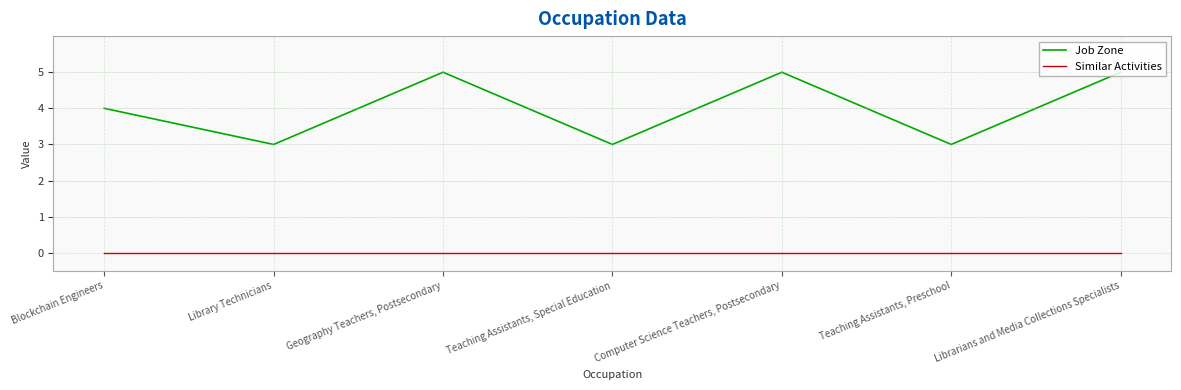

Rank the series by their average value, from lowest to highest.

Similar Activities, Job Zone